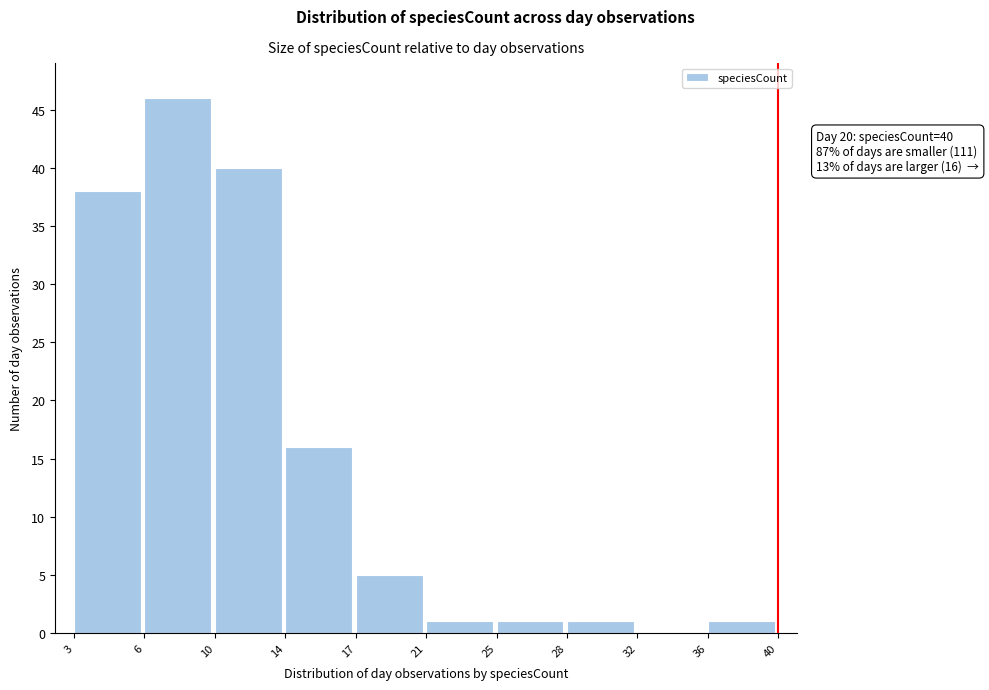

Reading left to right, list all the values displayed in this chart.

3=38	6=46	10=40	14=16	17=5	21=1	25=1	28=1	32=0	36=1